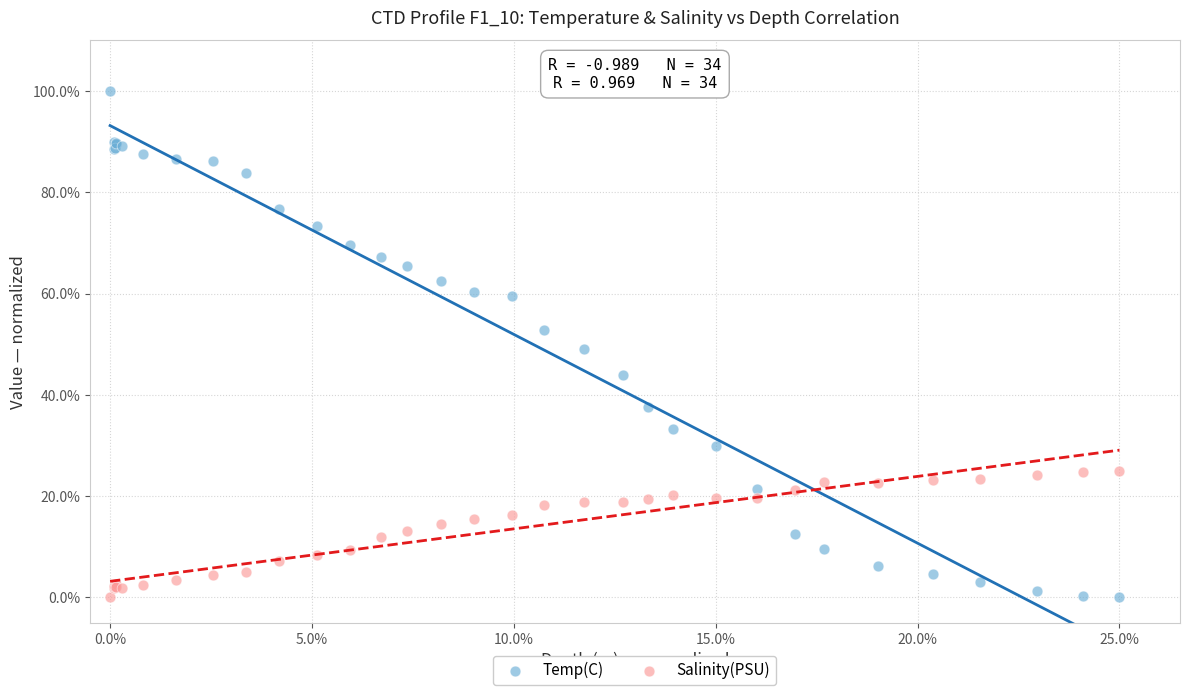

What are all the series names shown in the legend?

Temp(C), Salinity(PSU)